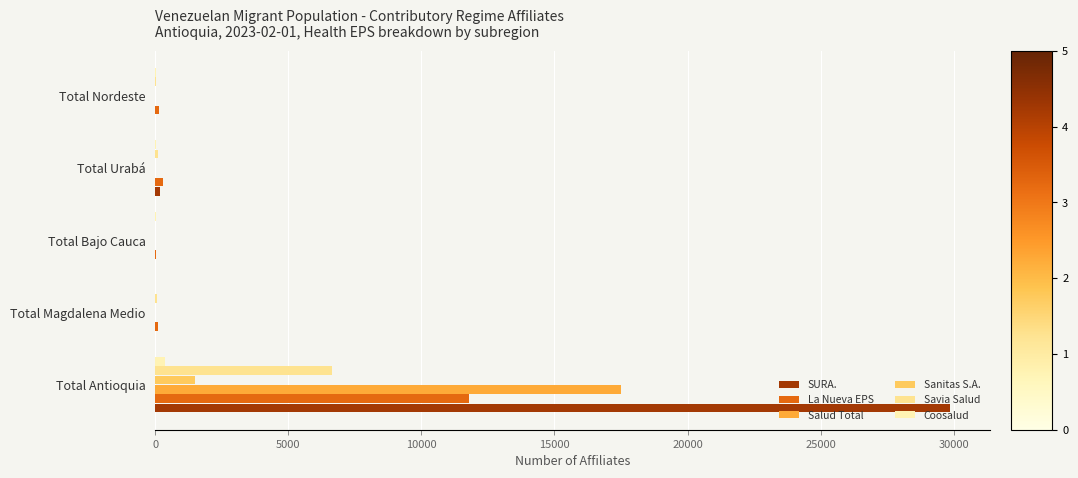

How many distinct data groups are displayed?

6